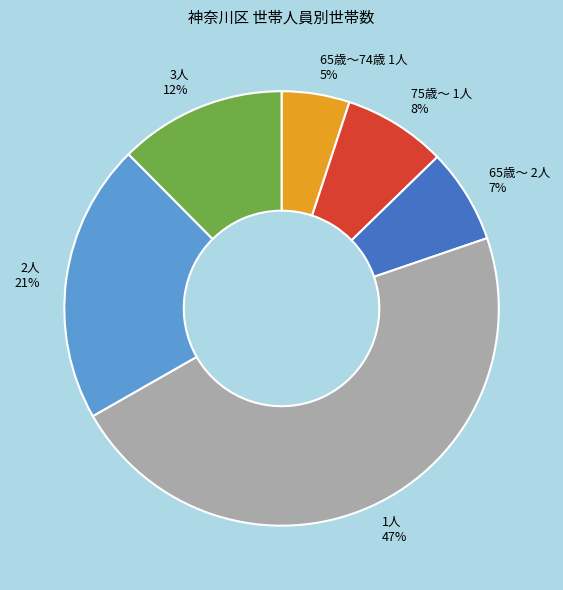

To the nearest percent, what percentage of the pie is 75歳～ 1人?

8%